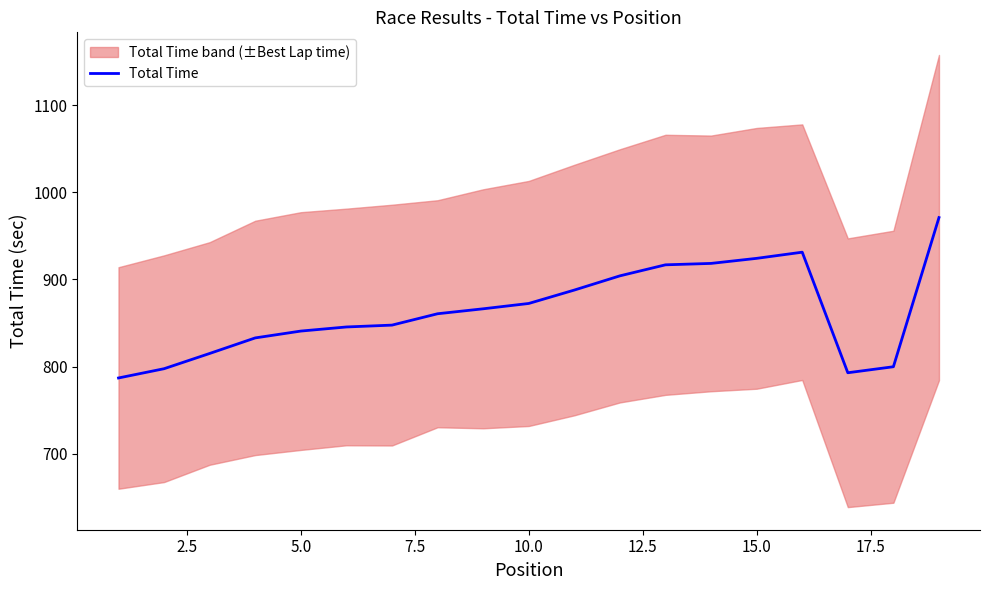

What is the minimum value for Total Time?

786.9